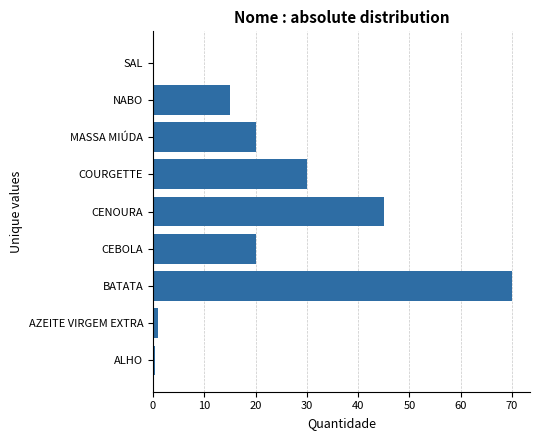

True or false: the data shows 20.0 at MASSA MIÚDA.

True